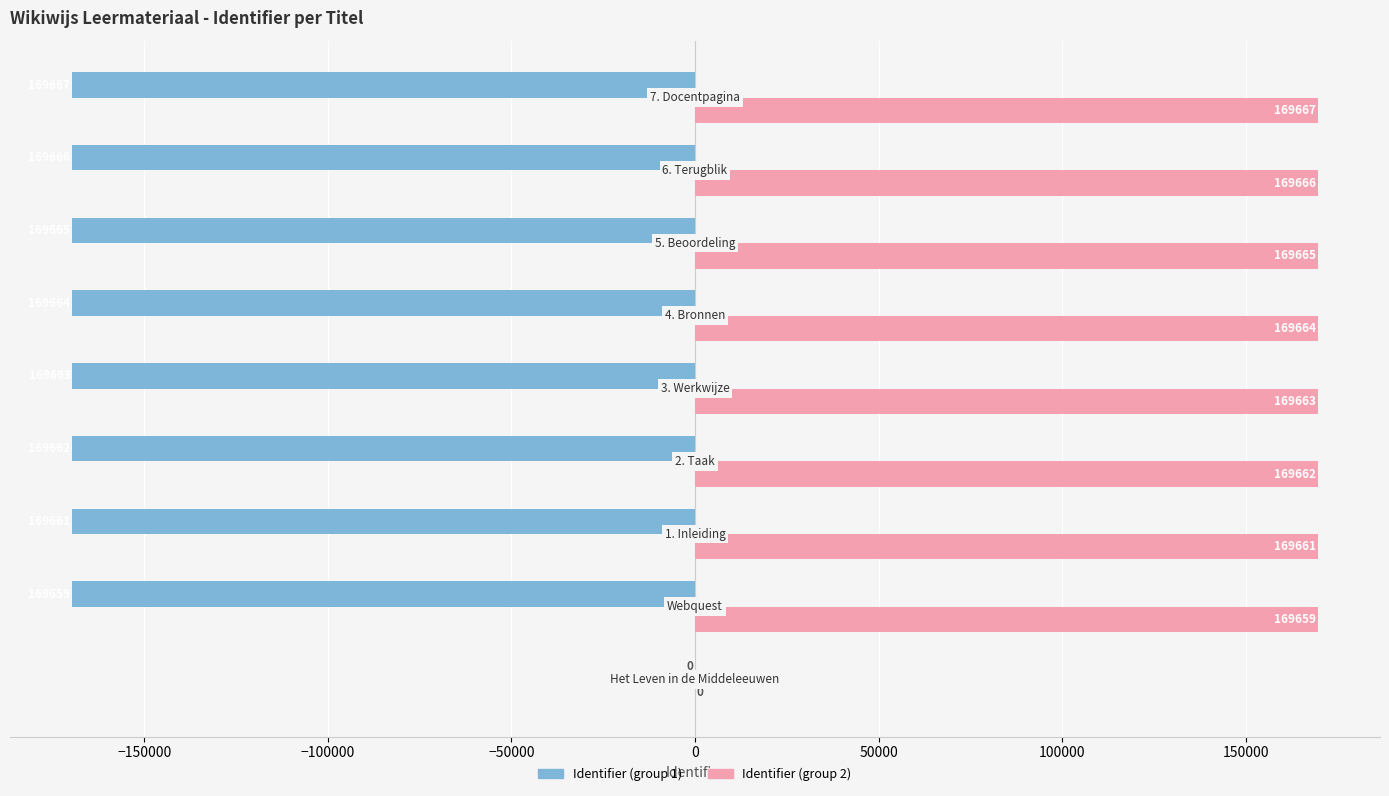

Which series has the largest total across all categories?

Identifier (group 2)